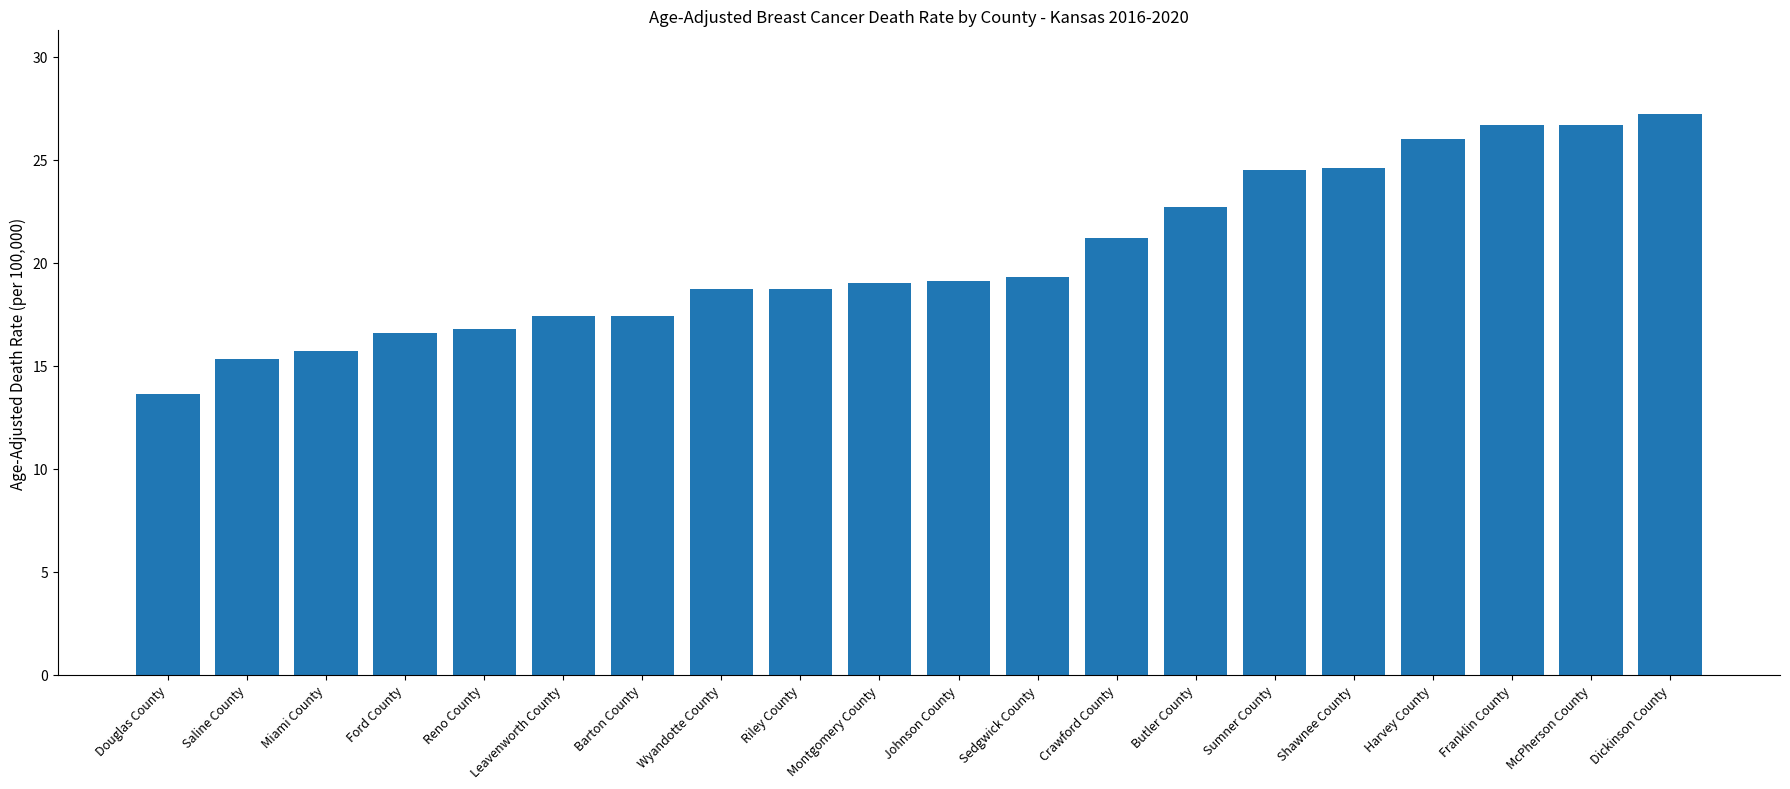

Which label corresponds to the smallest value in the chart?

Douglas County